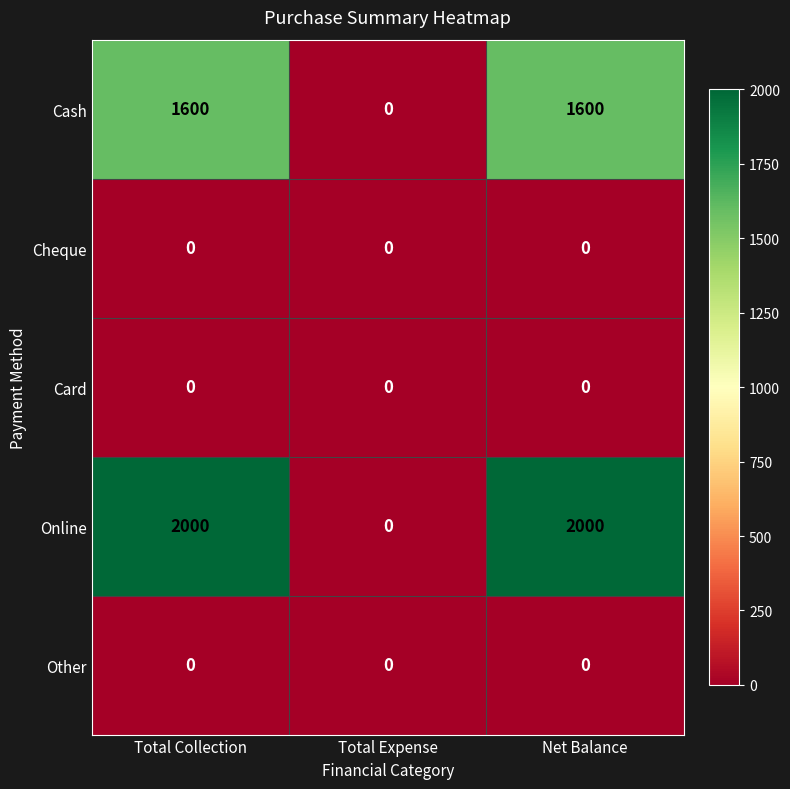

What is the spread (max minus min) of values at Net Balance?

2000